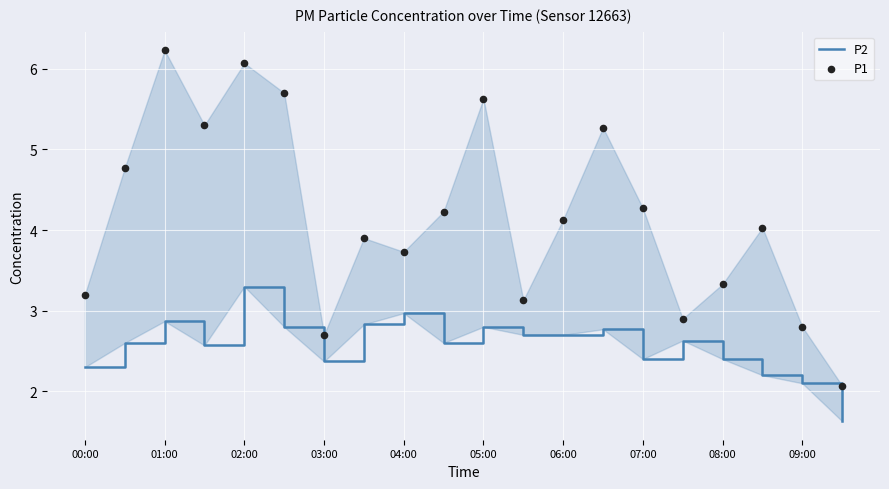

Which series contains the lowest Y value?

P2